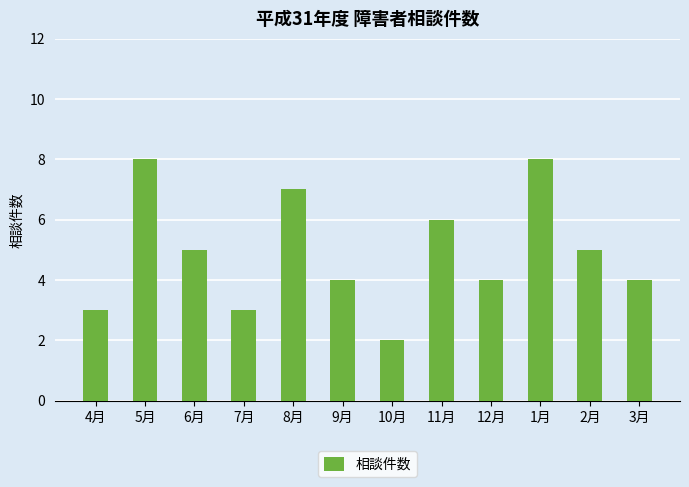

Which has a higher value, 7月 or 11月?

11月